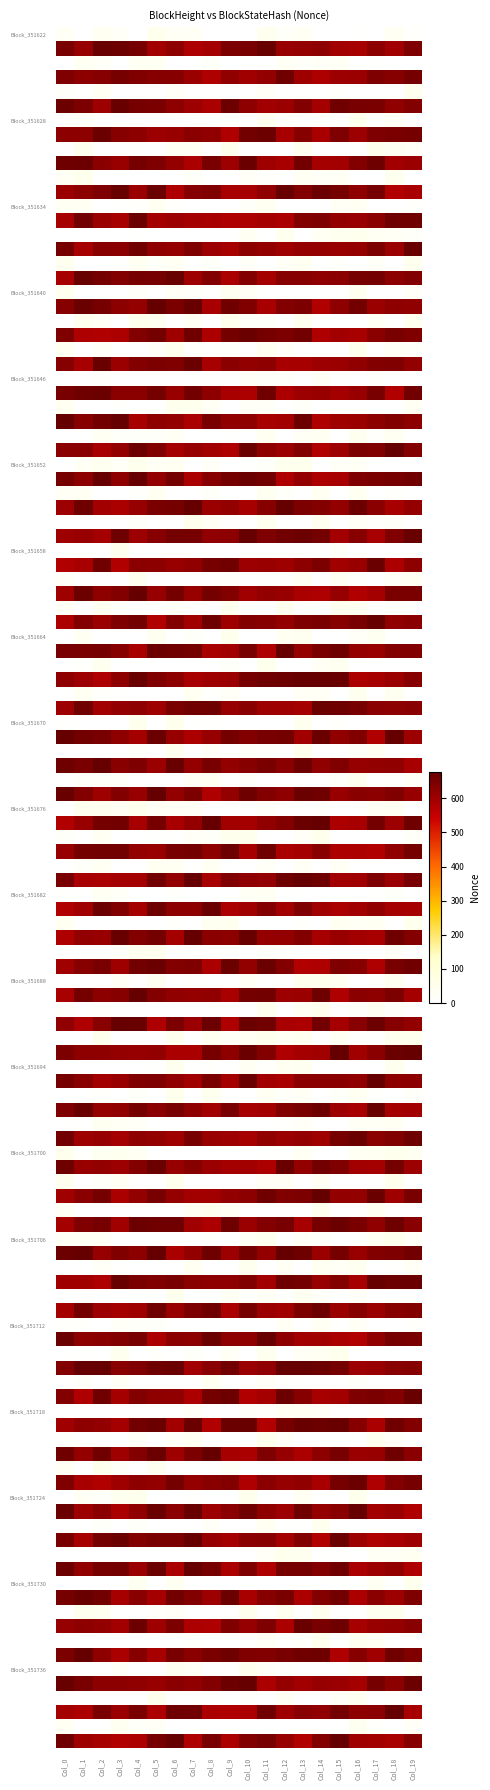

Which label corresponds to the smallest value in the chart?

351635